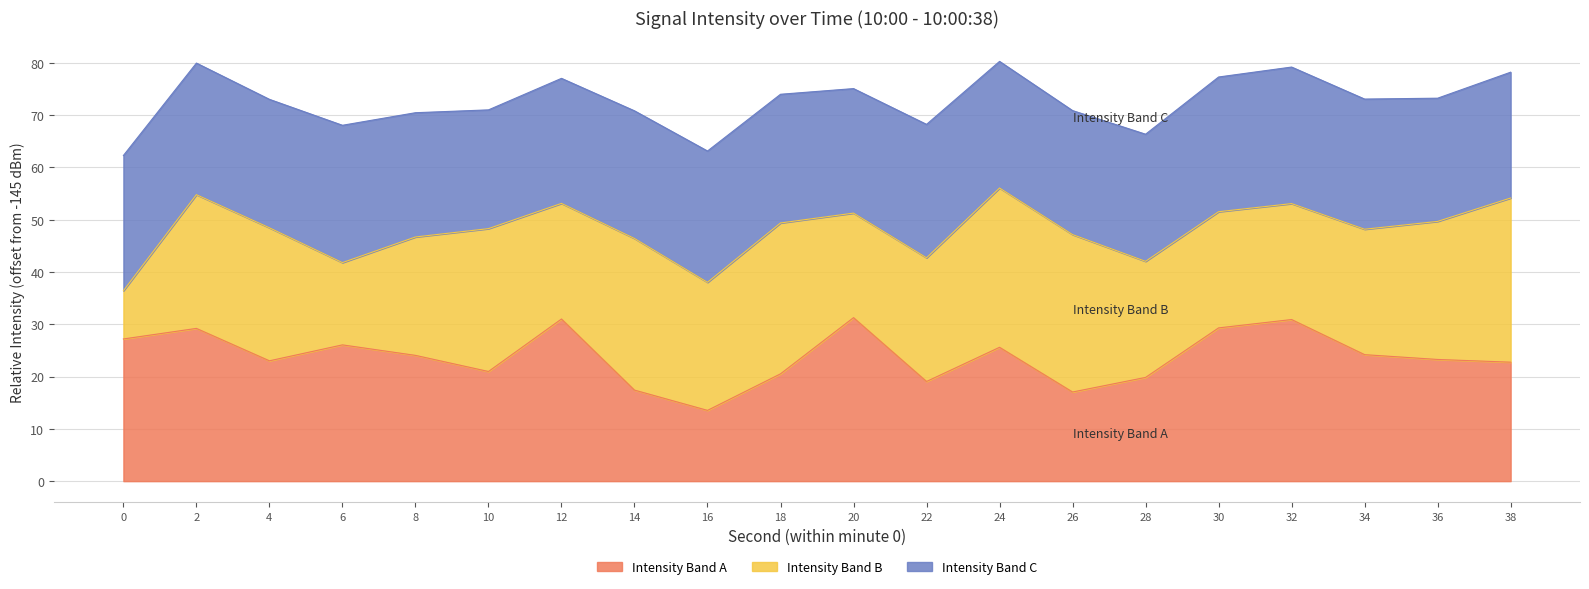

What is the ratio of the value at 16 to the value at 30?

0.5